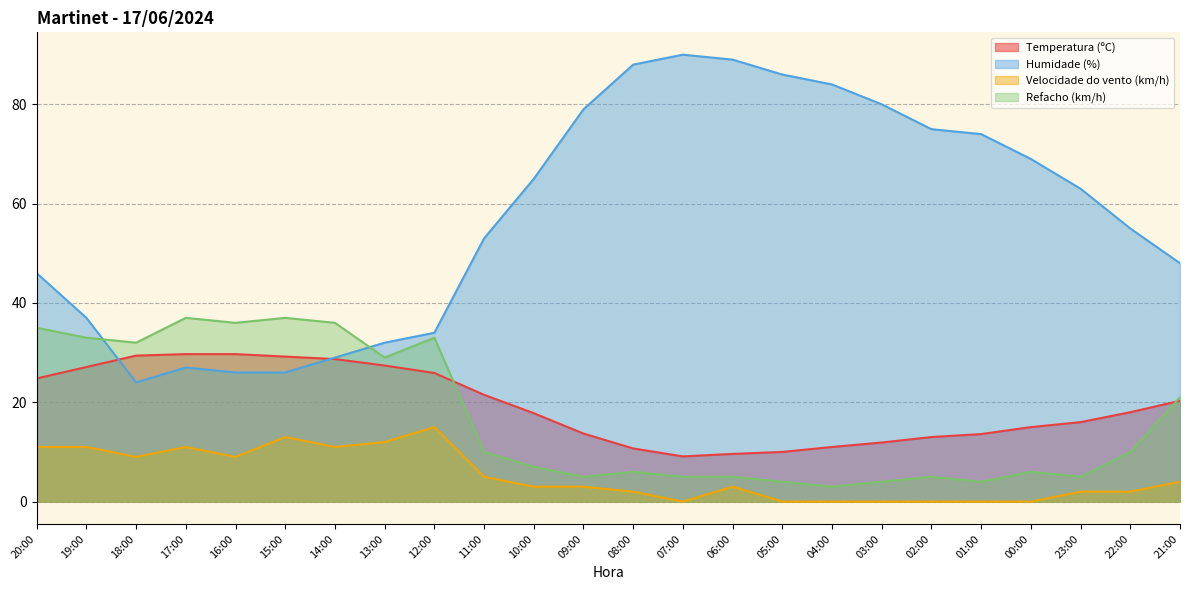

Does the chart have visible grid lines?

Yes